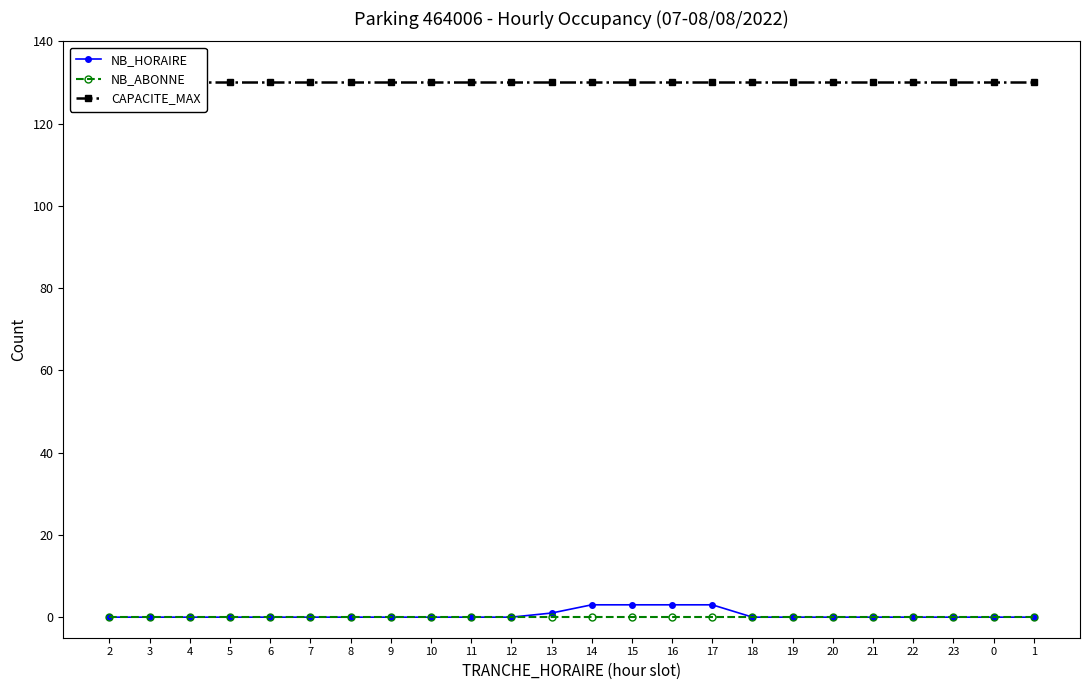

What are all the series names shown in the legend?

NB_HORAIRE, NB_ABONNE, CAPACITE_MAX